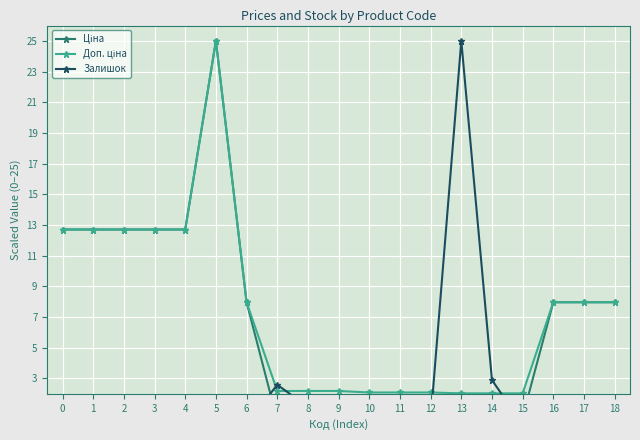

Which series has the largest total across all categories?

Доп. ціна